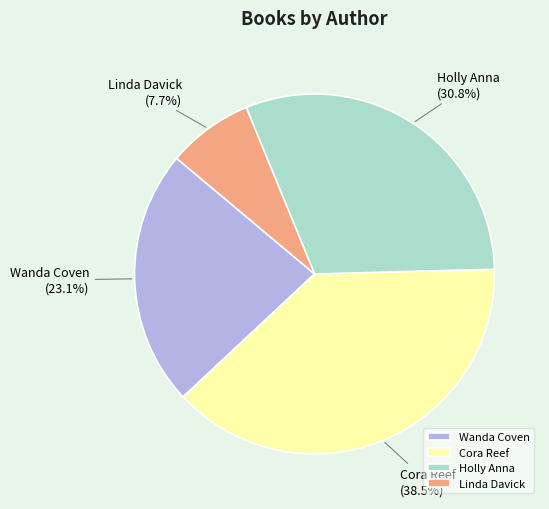

Does any single category account for the majority?

No